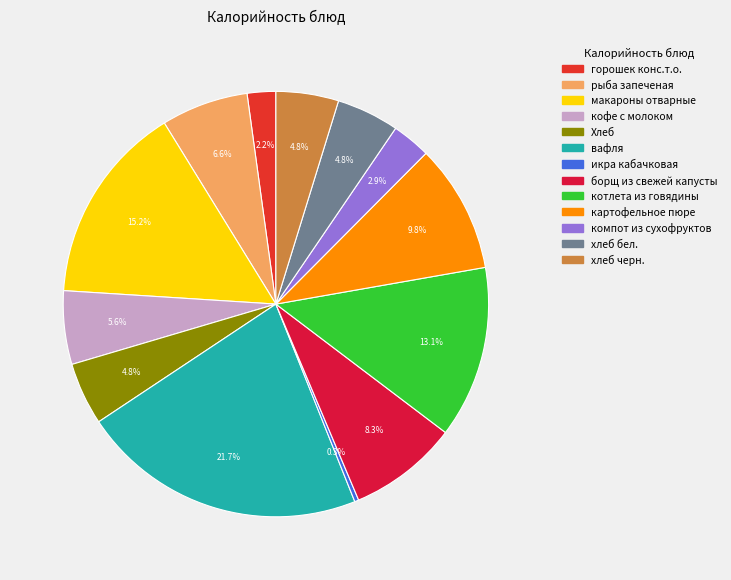

True or false: горошек конс.т.о. accounts for 2% of the total.

True